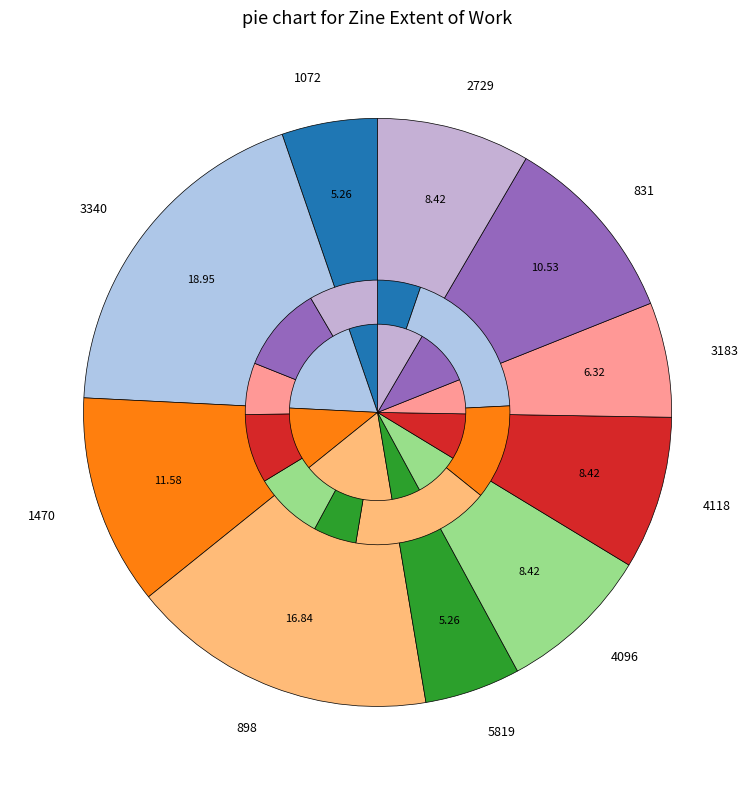

True or false: 3183 accounts for 1% of the total.

False